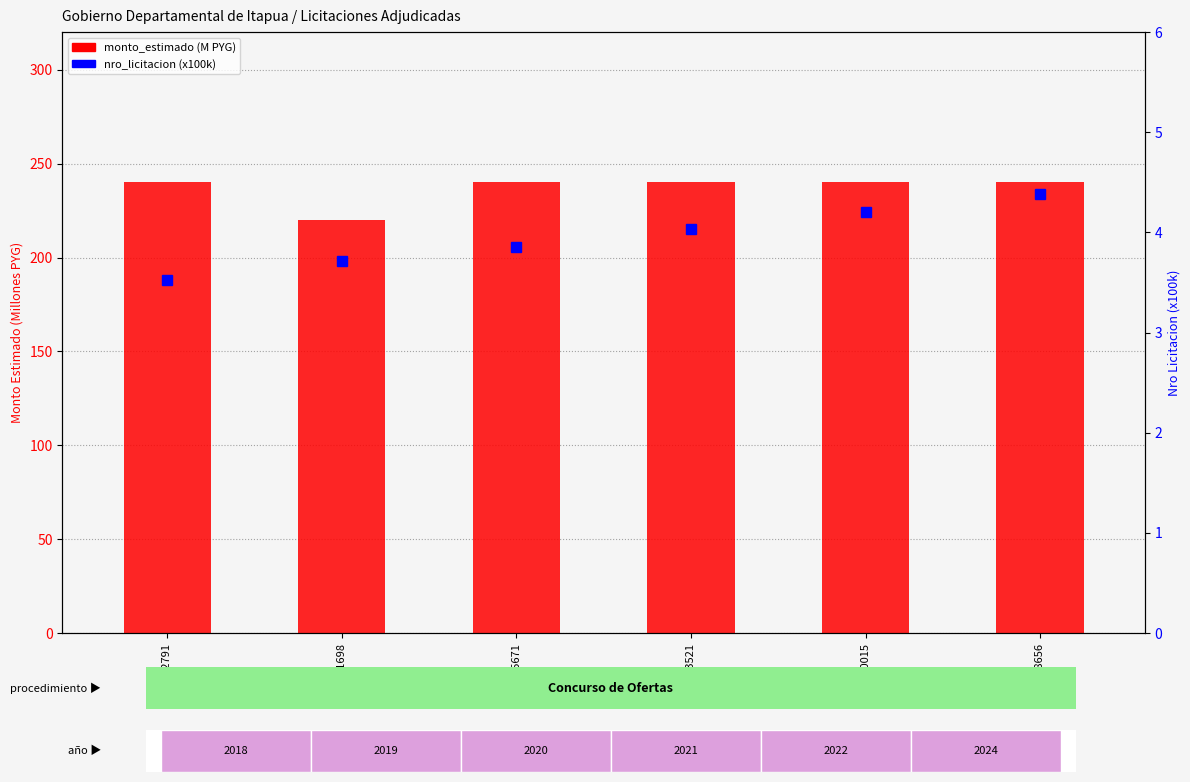

Reading left to right, list all the values displayed in this chart.

monto_estimado (M PYG): 352791=240.0	371698=220.0	385671=240.0	403521=240.0	420015=240.0	438656=240.0
nro_licitacion (x100k): 352791=3.5	371698=3.7	385671=3.9	403521=4.0	420015=4.2	438656=4.4